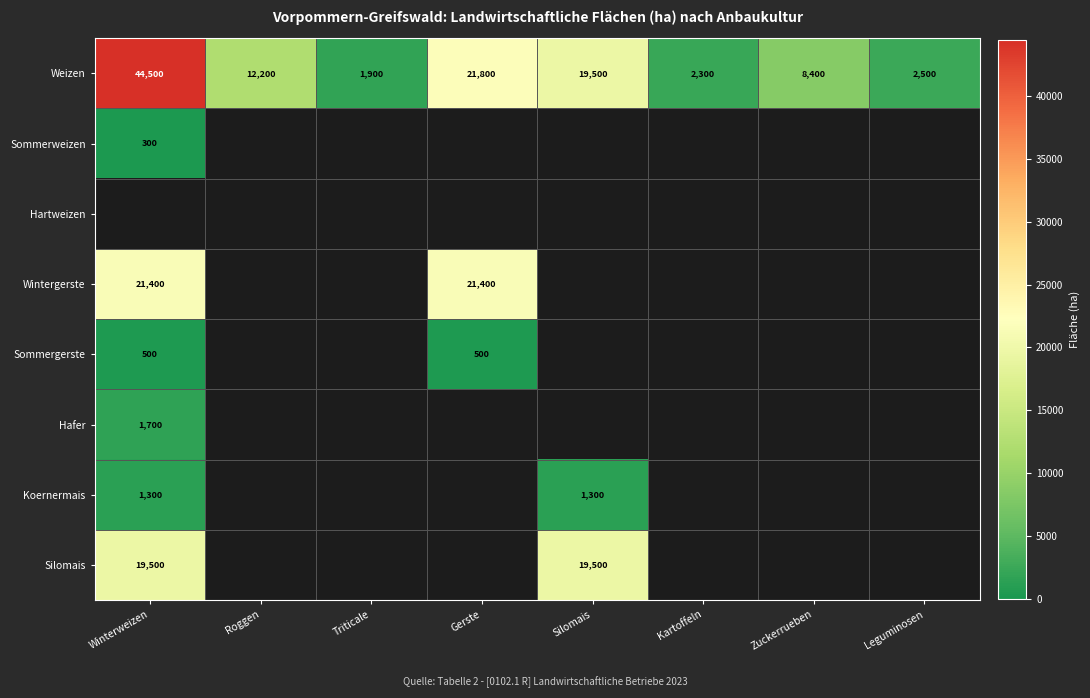

At how many categories does at least one series exceed 7142?

5